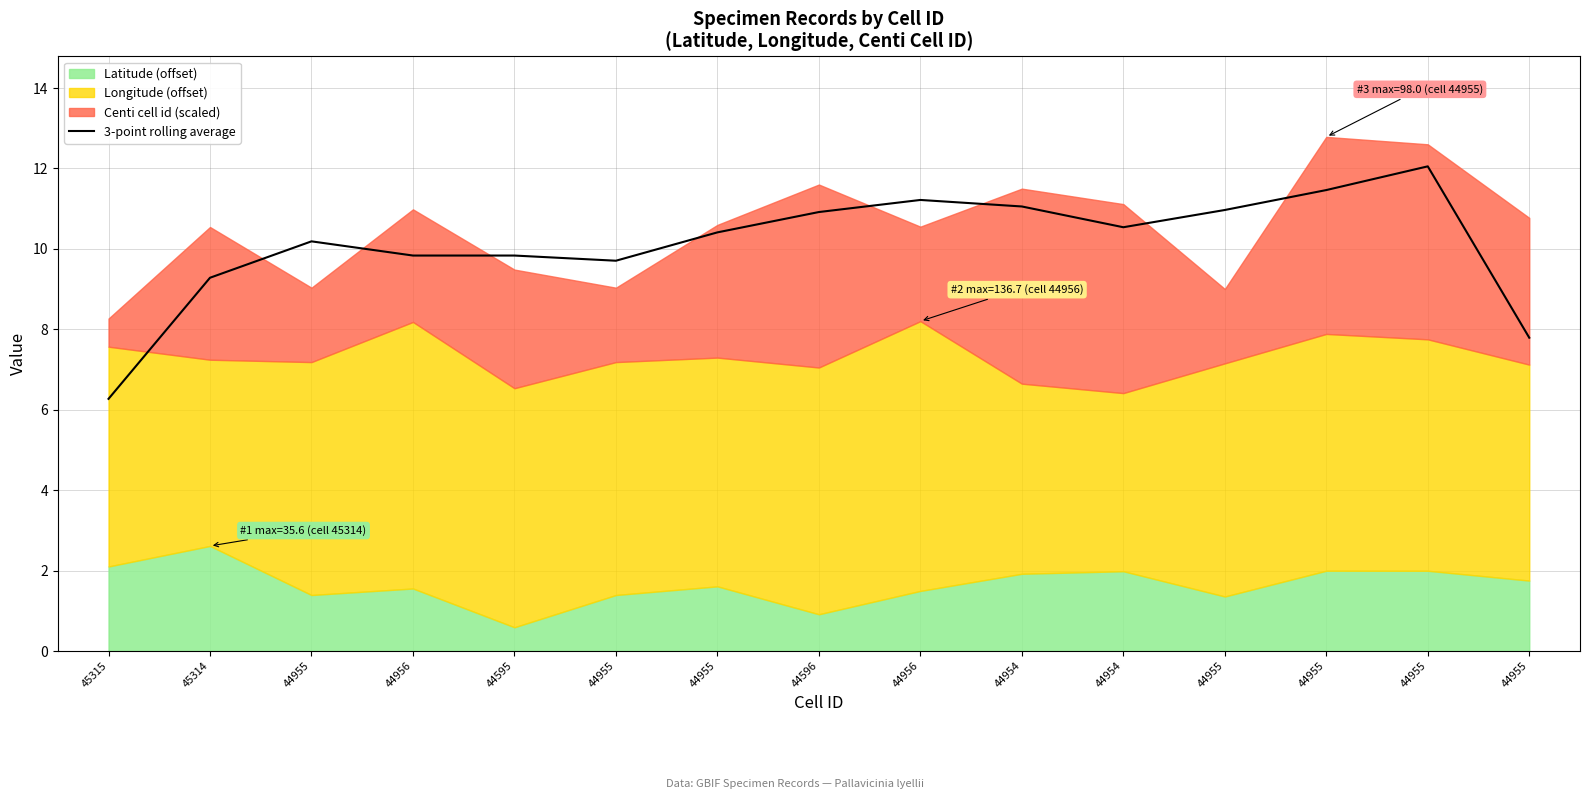

True or false: there are more than 0 points higher than both neighbors.

True